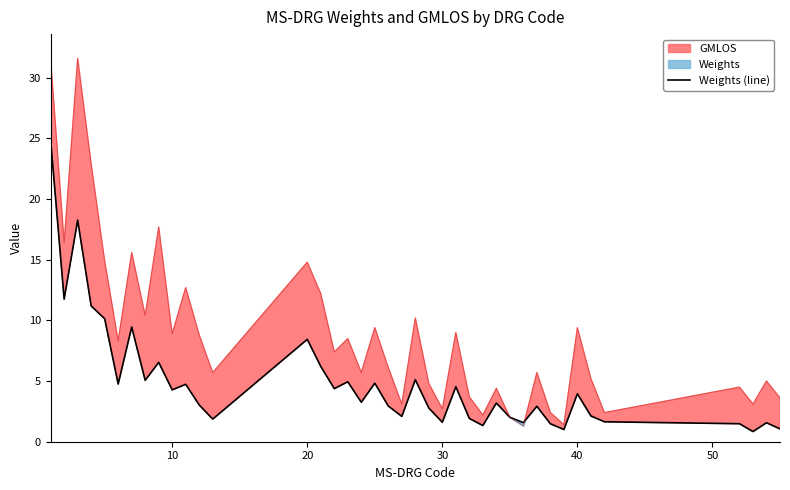

What is the sum of all values?

195.1